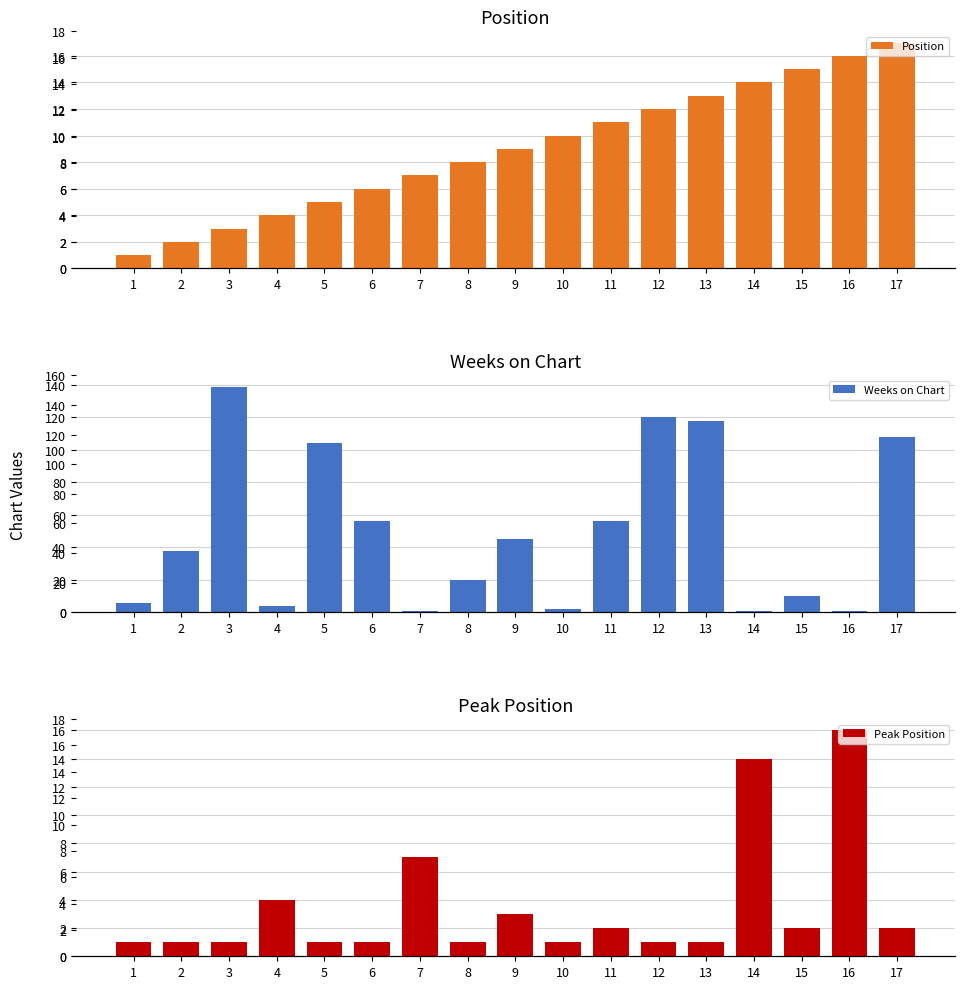

Reading left to right, transcribe all the data shown in this chart.

Position: 1	2	3	4	5	6	7	8	9	10	11	12	13	14	15	16	17
Weeks on Chart: 6	38	139	4	104	56	1	20	45	2	56	120	118	1	10	1	108
Peak Position: 1	1	1	4	1	1	7	1	3	1	2	1	1	14	2	16	2